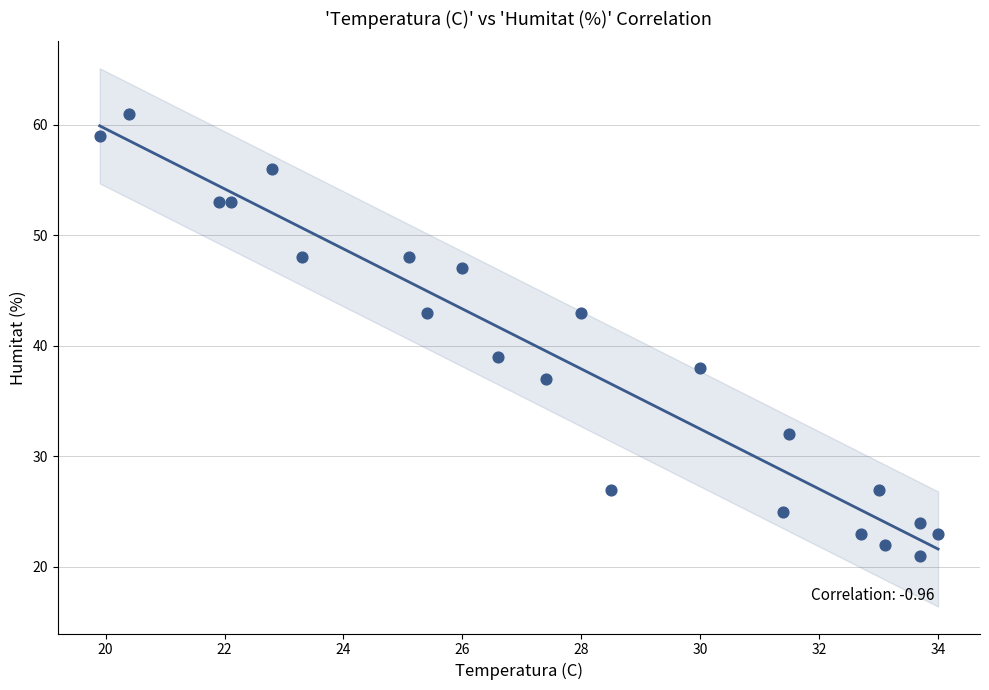

What is the range of Y values (max minus min)?

40